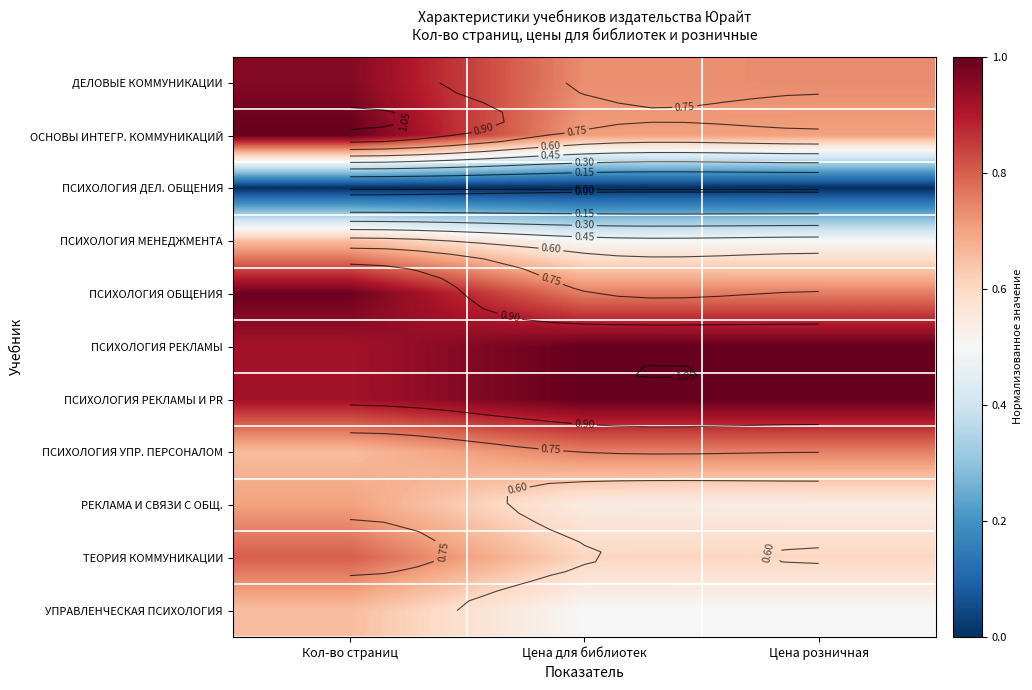

How many distinct data groups are displayed?

11